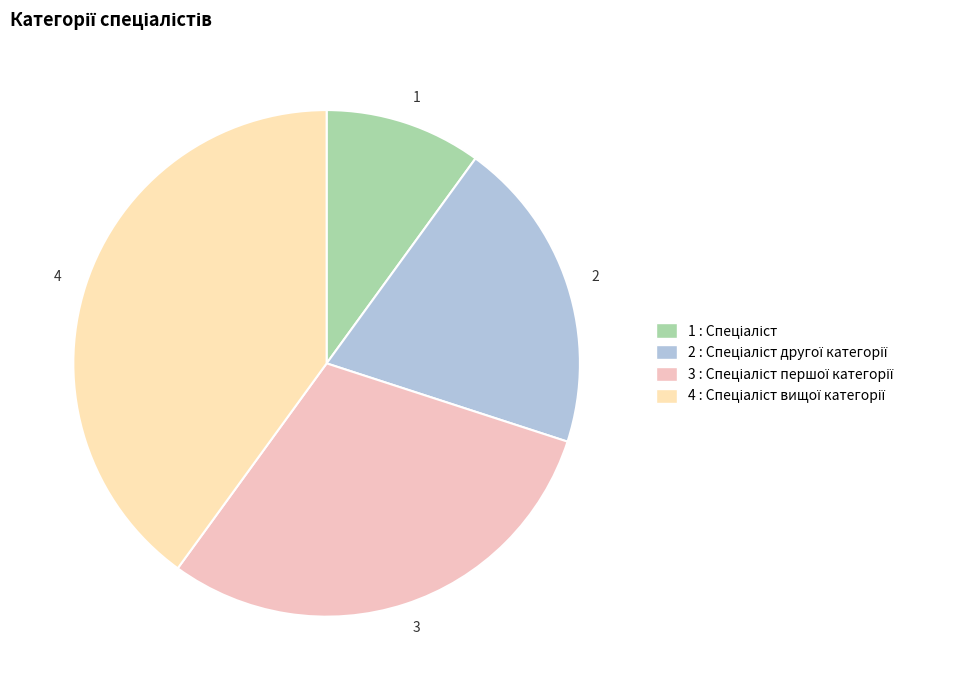

How many slices are in this pie chart?

4